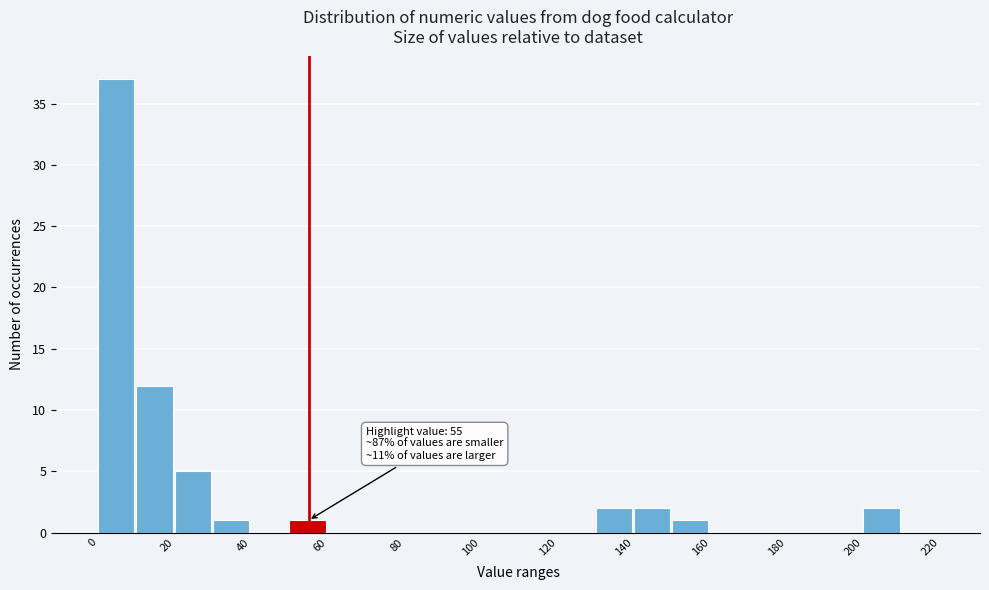

Which range on the x-axis has the tallest bar?

0 to 10